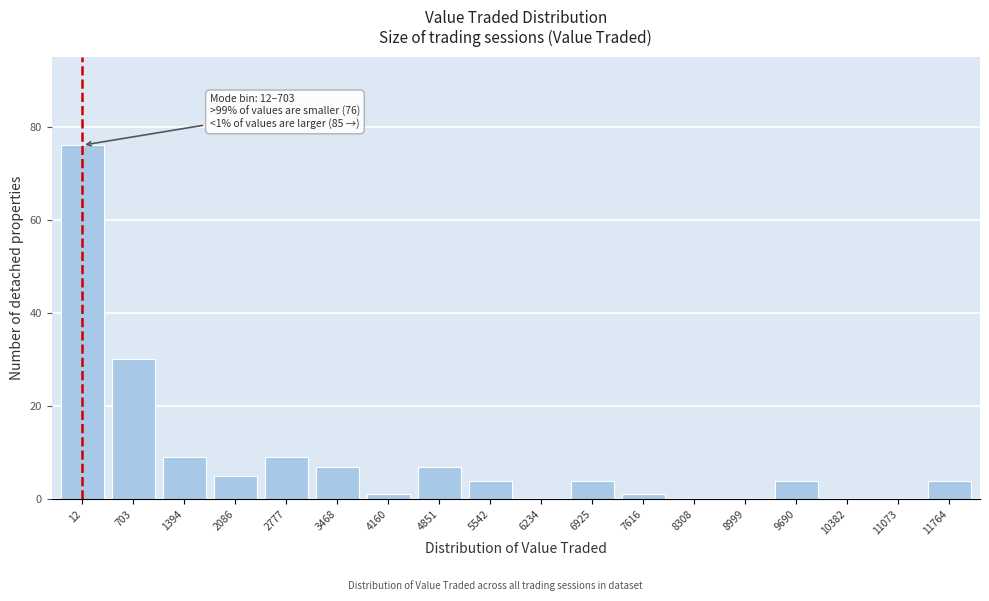

Reading right to left, list all the values displayed in this chart.

11764=4	11073=0	10382=0	9690=4	8999=0	8308=0	7616=1	6925=4	6234=0	5542=4	4851=7	4160=1	3468=7	2777=9	2086=5	1394=9	703=30	12=76